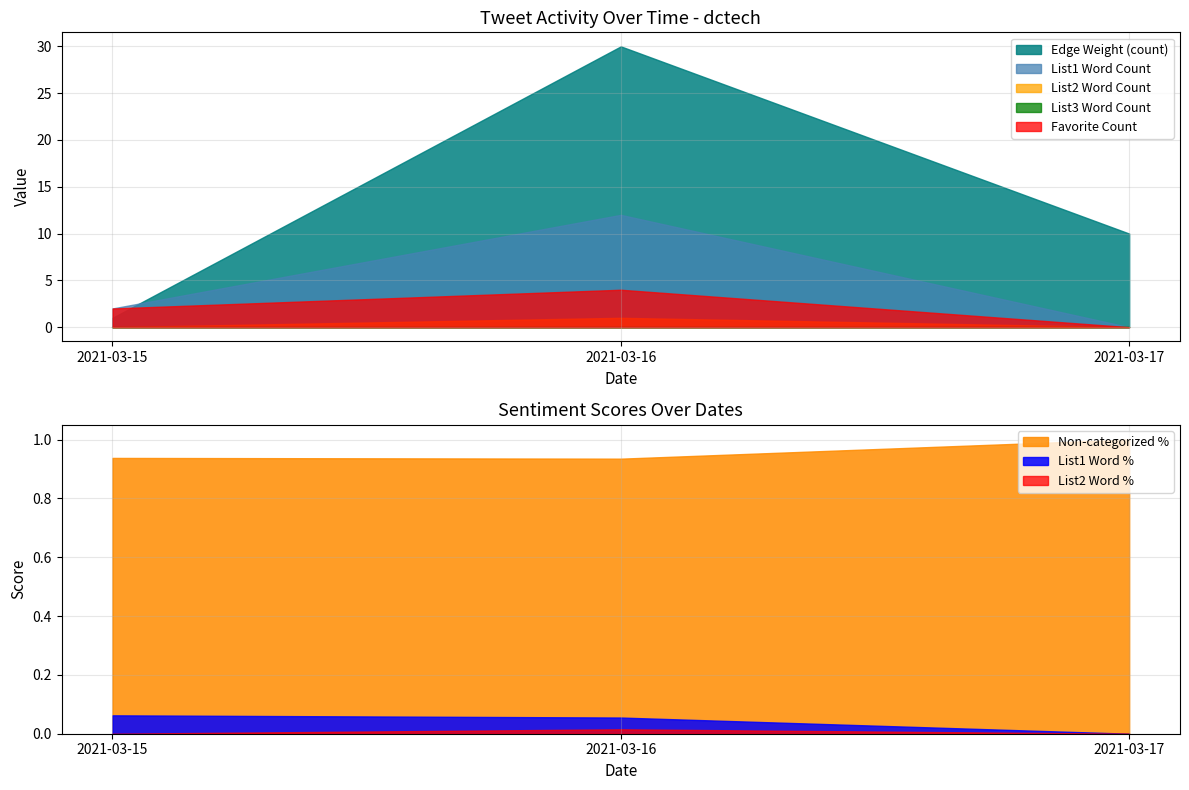

List the labels in order of List1 Word Count value, largest first.

2021-03-16, 2021-03-15, 2021-03-17